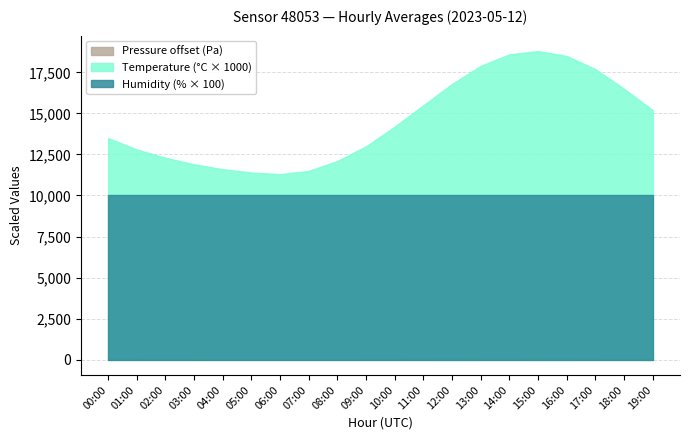

How many lines are shown in the chart?

3